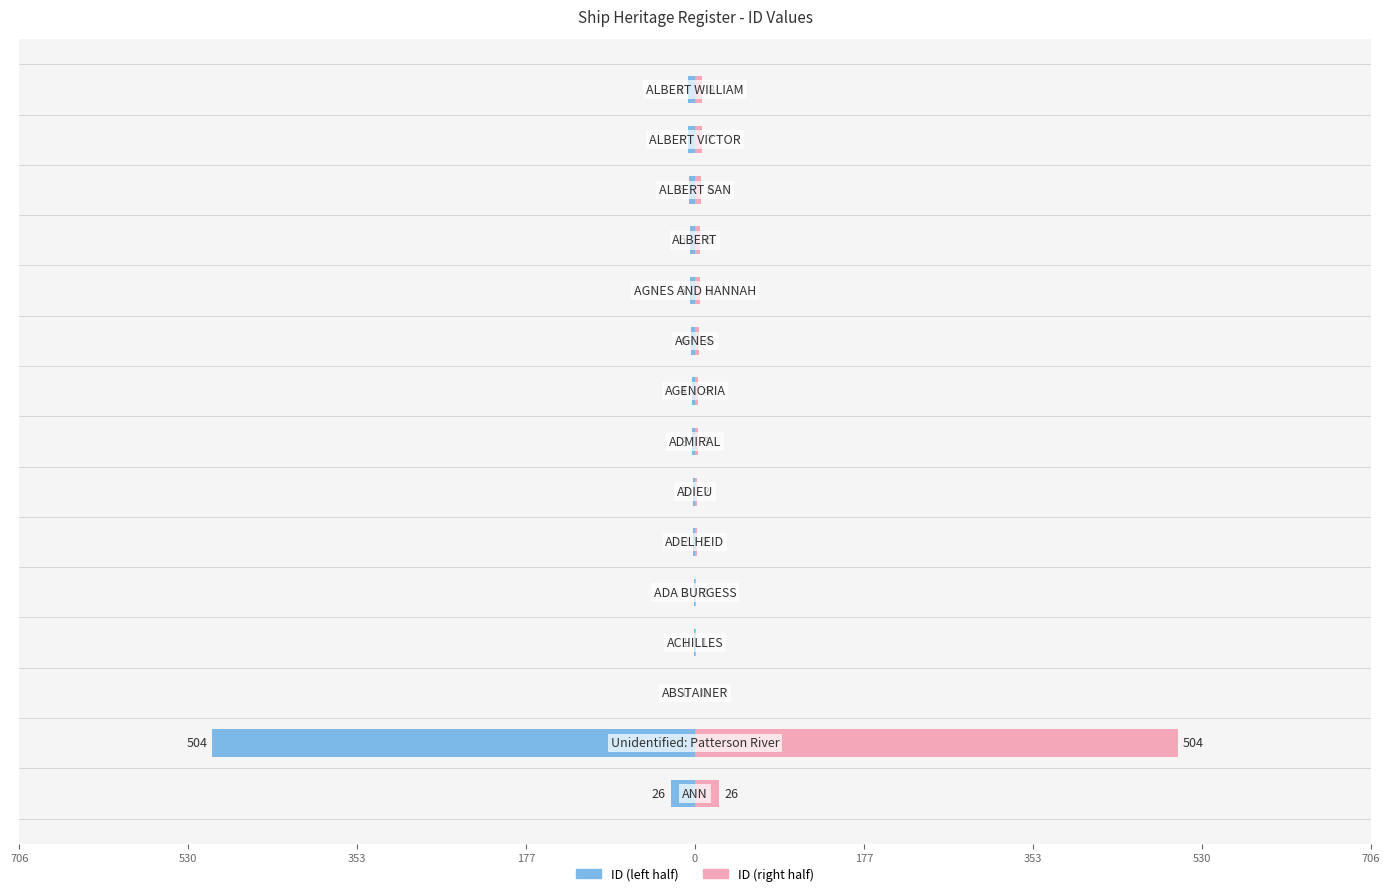

The value of ID (right) at 11 is 5.5. True or false?

True